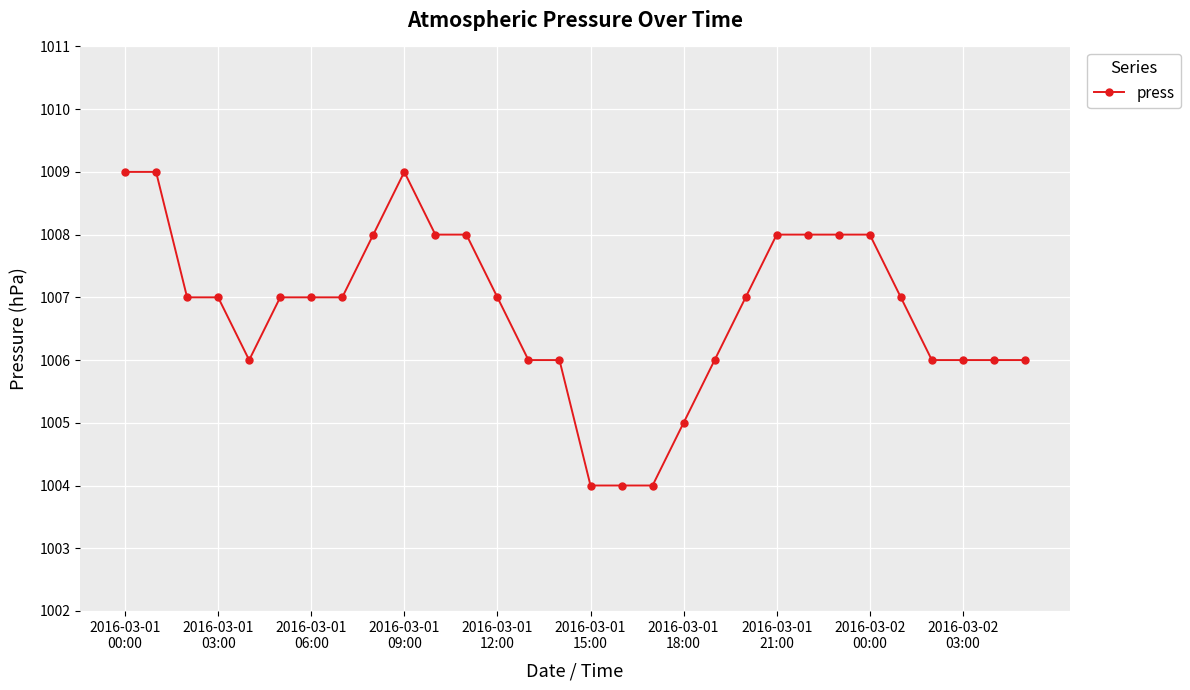

Reading right to left, list all the values displayed in this chart.

1006	1006	1006	1006	1007	1008	1008	1008	1008	1007	1006	1005	1004	1004	1004	1006	1006	1007	1008	1008	1009	1008	1007	1007	1007	1006	1007	1007	1009	1009